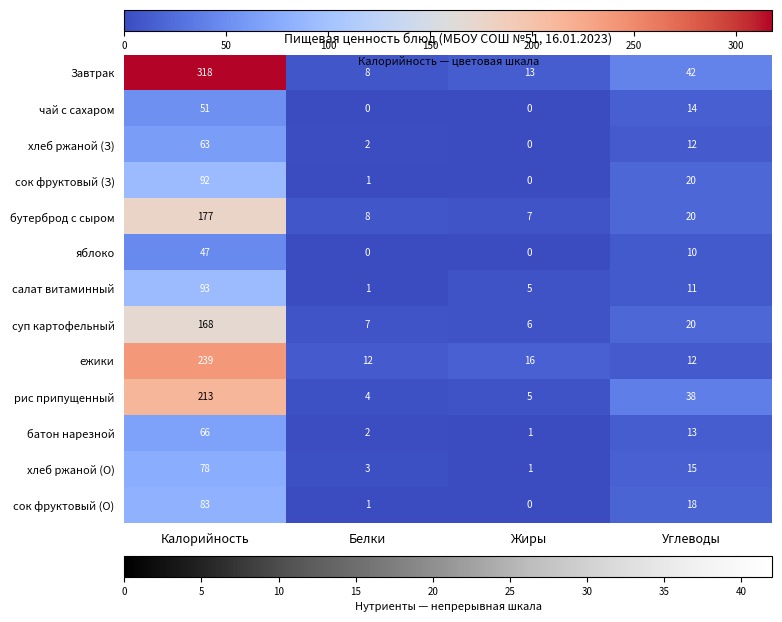

What is the difference between the maximum and minimum values in the хлеб ржаной (З) series?

63